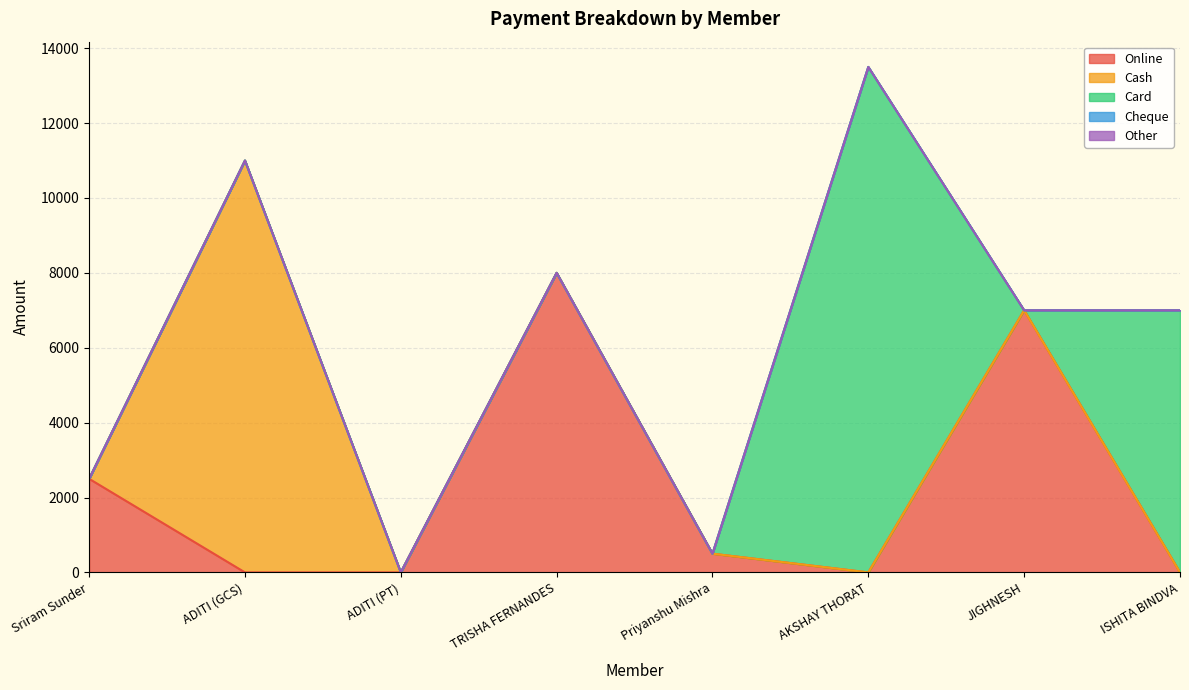

What is the label of the 4th point from the left?

TRISHA FERNANDES